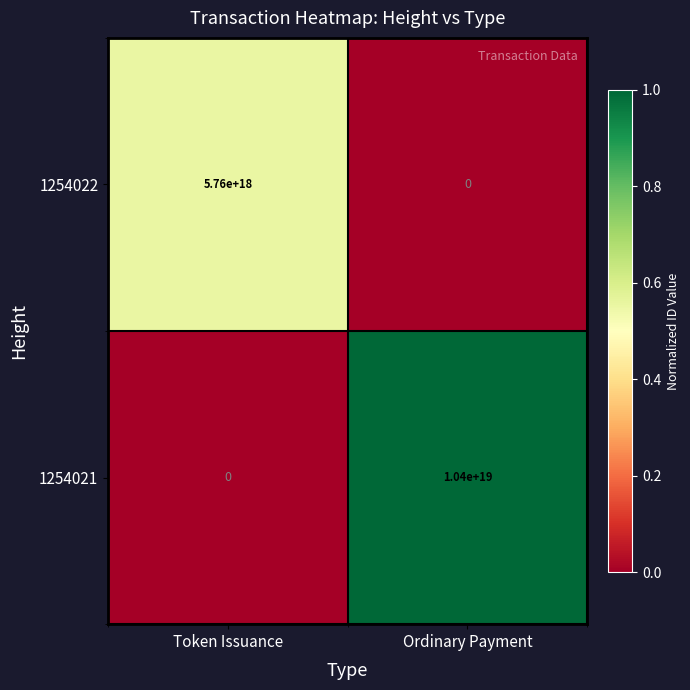

Which series has the largest total across all categories?

1254021